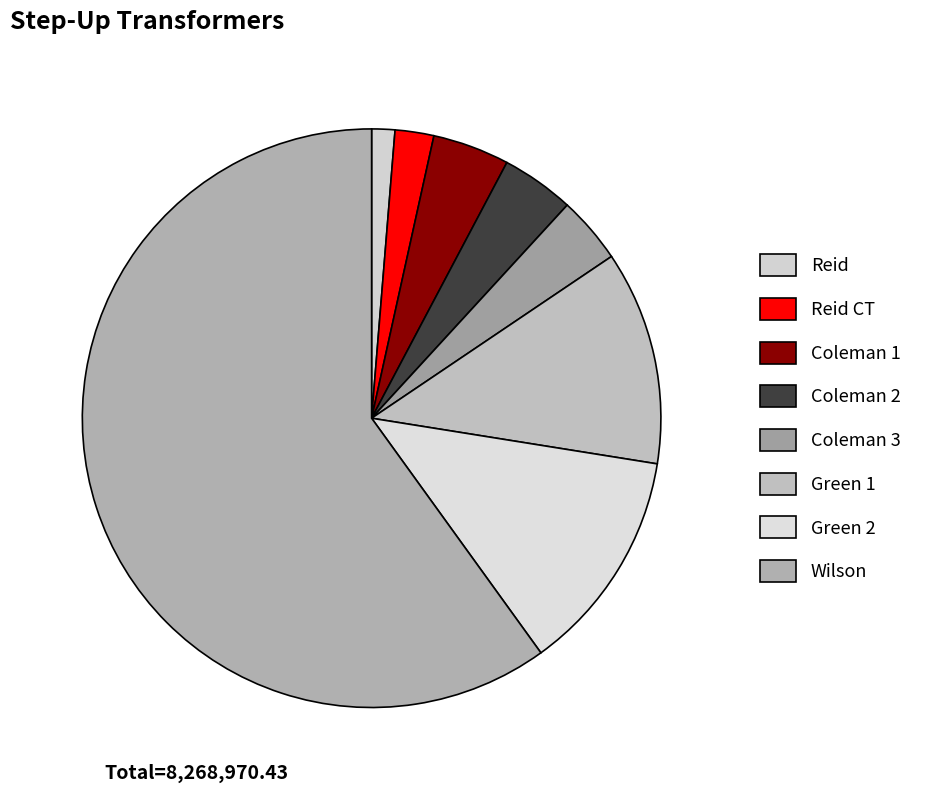

How many segments does this pie chart have?

8